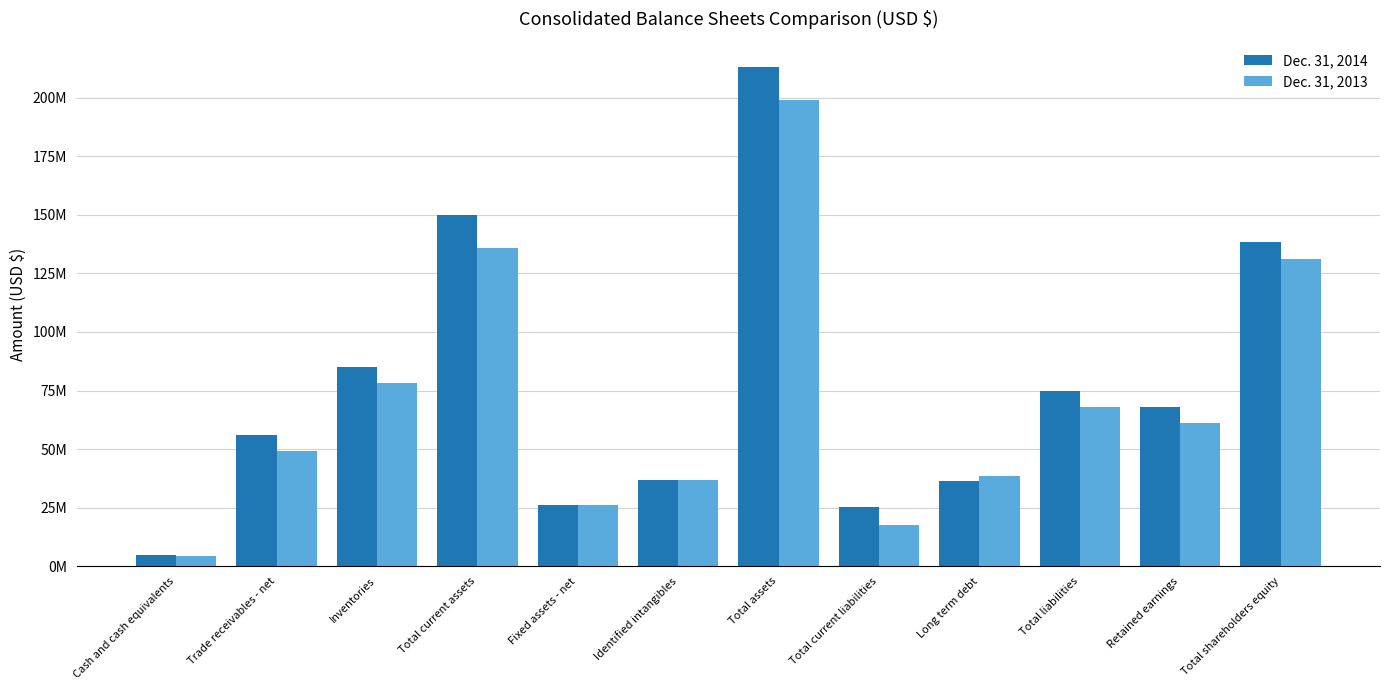

What is the average value of the Dec. 31, 2014 series?

76201170